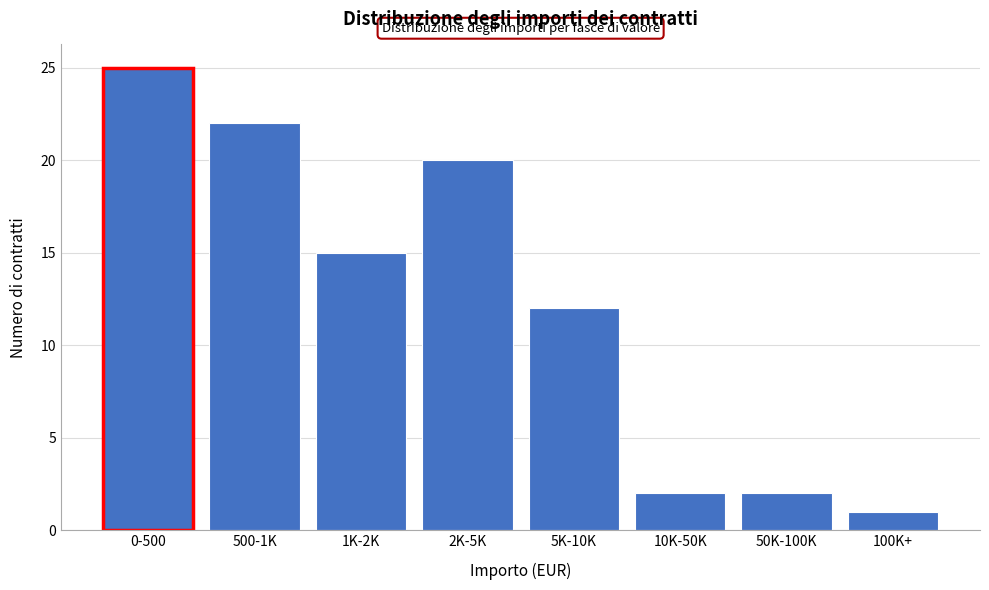

Reading left to right, transcribe all the data shown in this chart.

0-500=25	500-1K=22	1K-2K=15	2K-5K=20	5K-10K=12	10K-50K=2	50K-100K=2	100K+=1